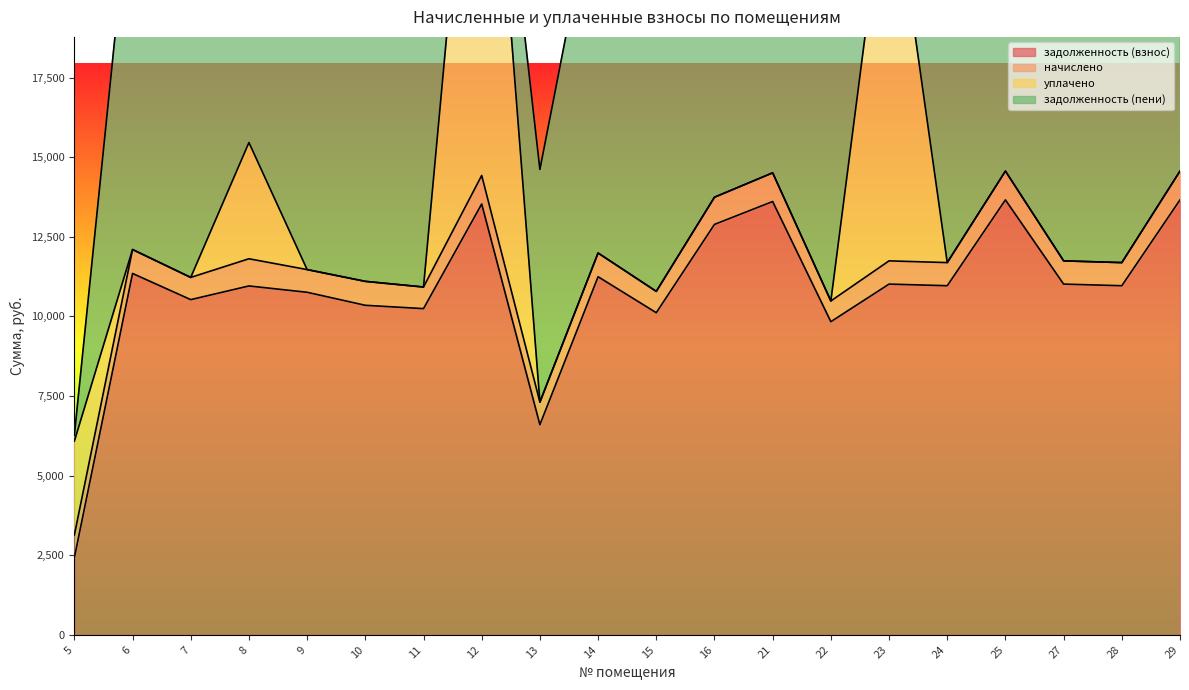

How many values in the задолженность (пени) series are below 11691?

10